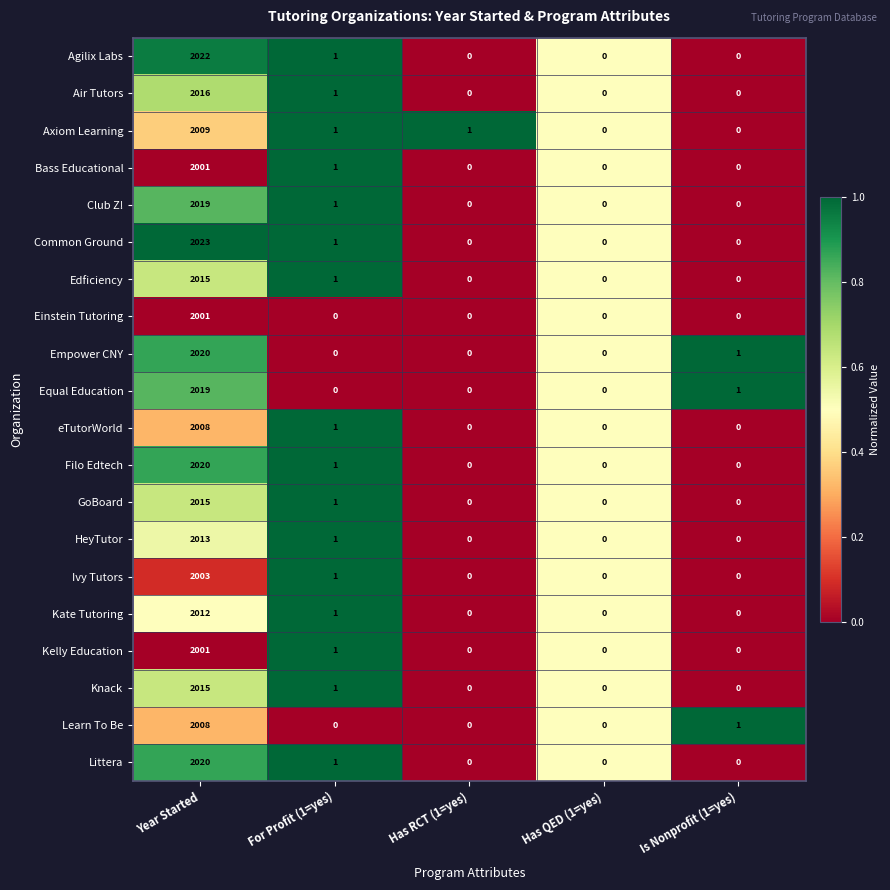

True or false: Einstein Tutoring has a value of 0 at For Profit (1=yes).

True